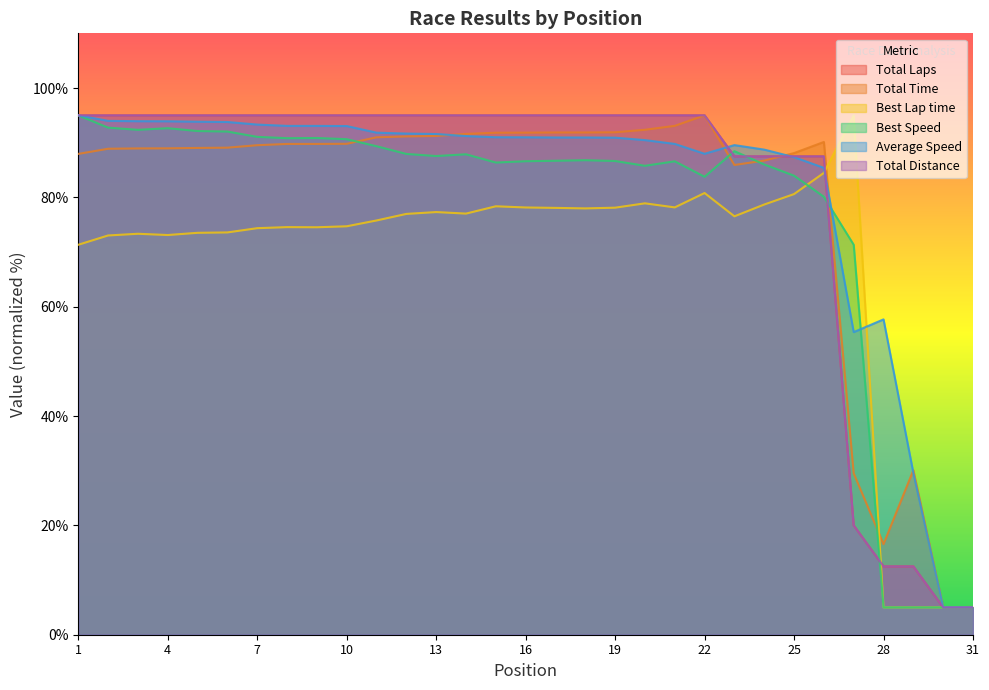

At which category is the sum across all series the highest?

1